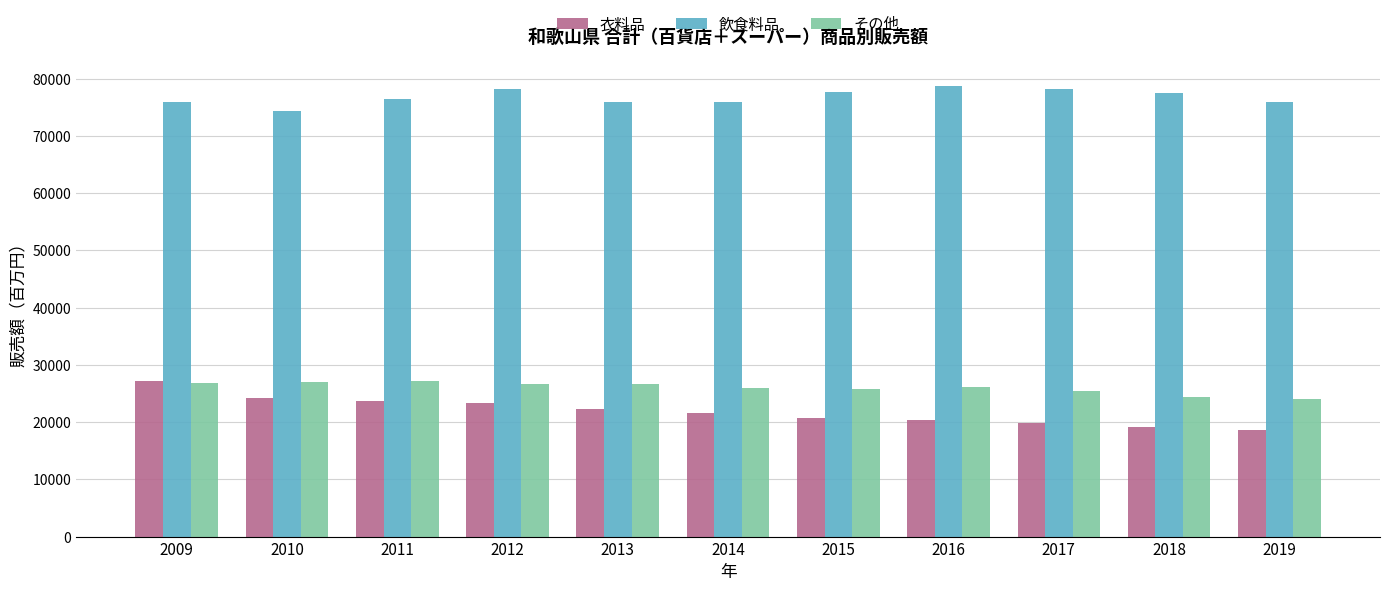

What is the average value of the 衣料品 series?

21942